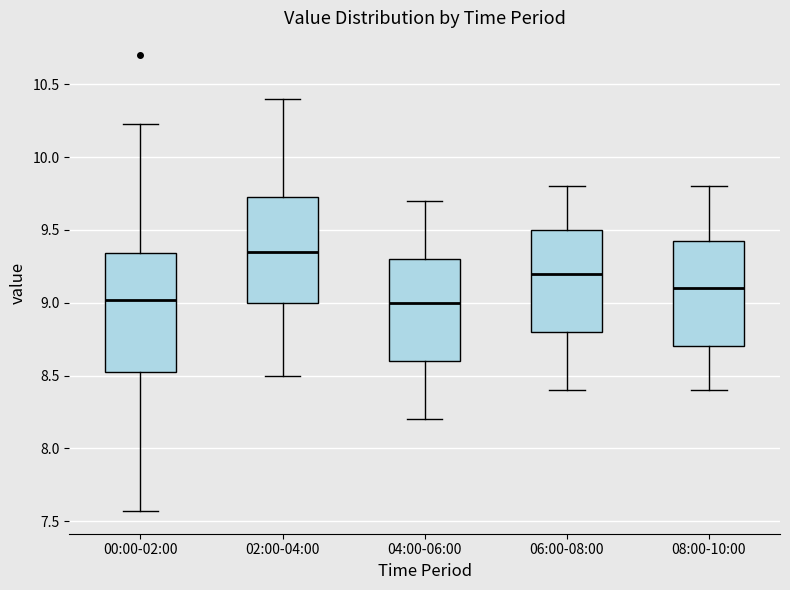

Which box is the tallest, from its lower edge to its upper edge?

00:00-02:00